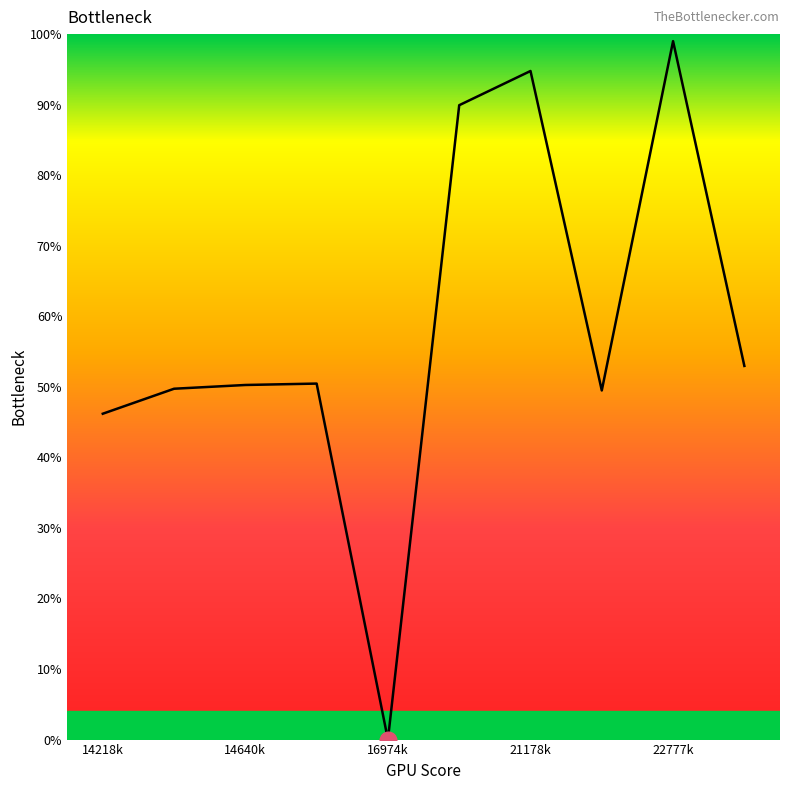

What is the greatest value displayed?

99.0